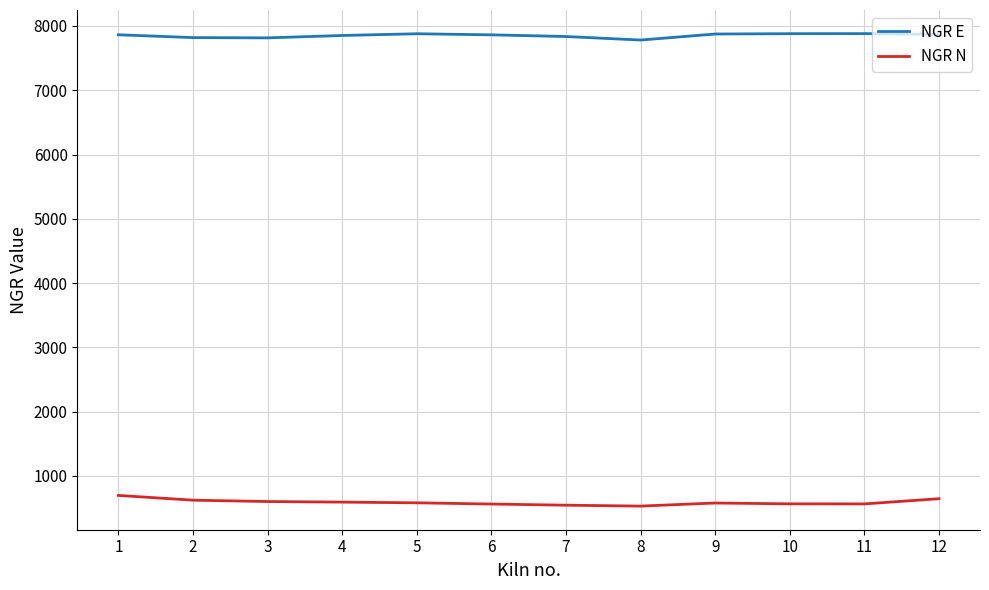

Is this an area chart (filled region under the line)?

No